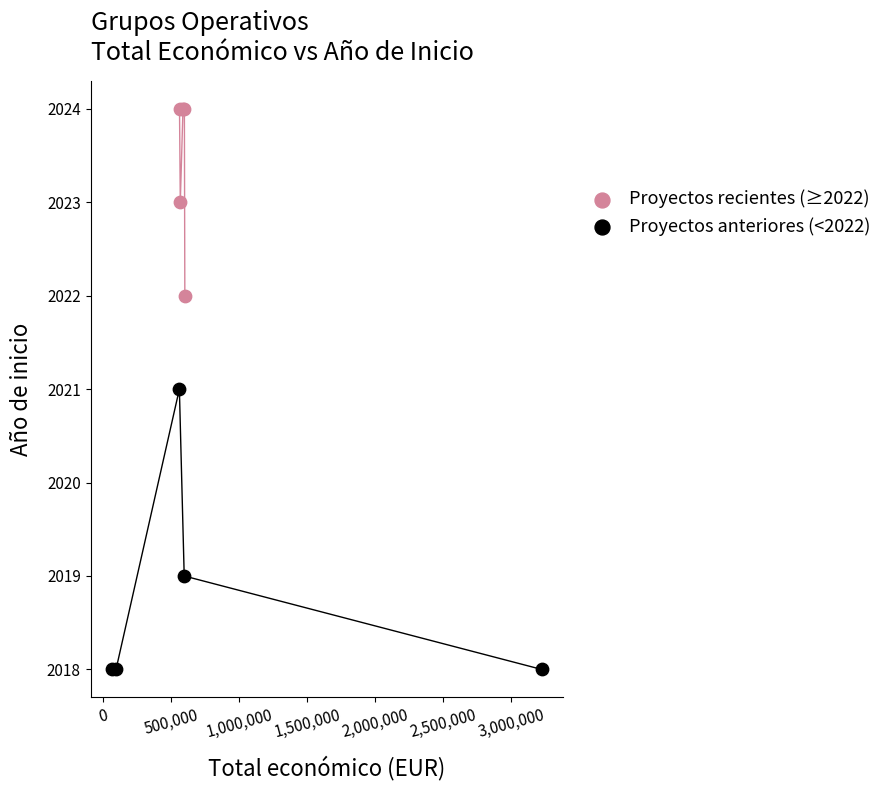

Which series reaches the maximum Y coordinate?

Proyectos recientes (≥2022)